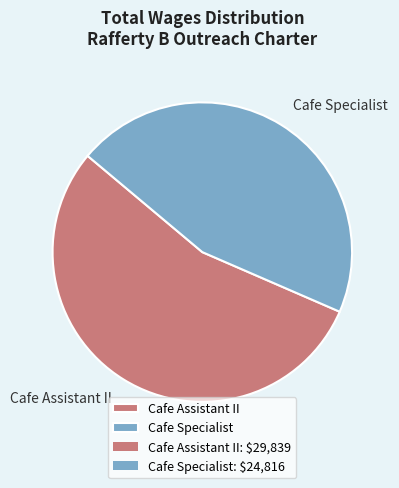

Count the number of slices in the pie.

2